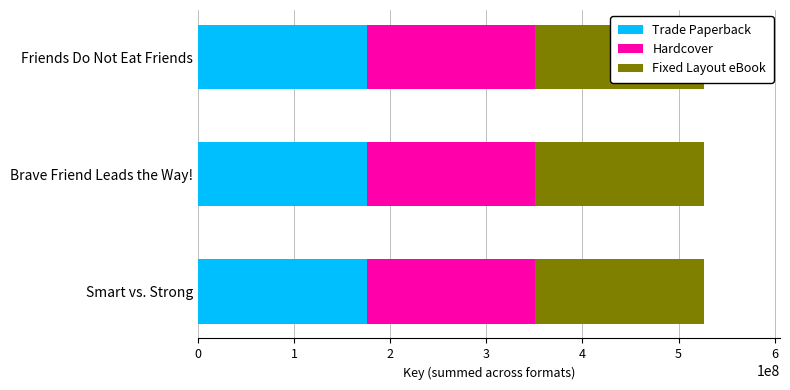

The Trade Paperback series shows 175538762 at Smart vs. Strong. True or false?

True